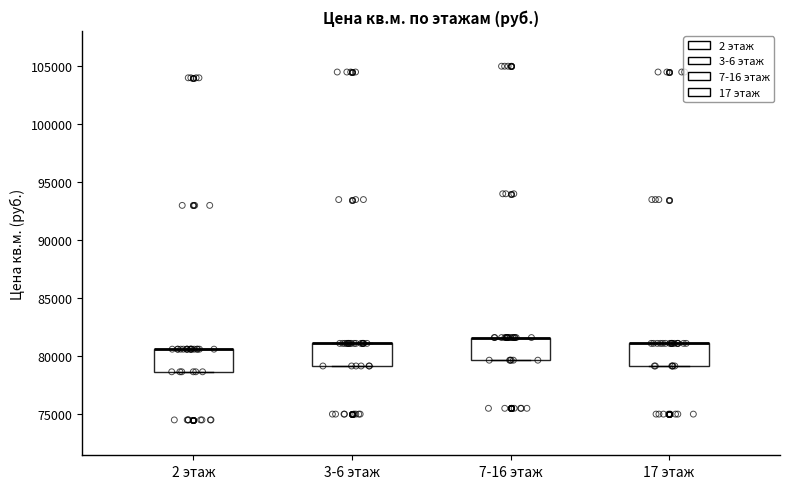

Reading left to right, transcribe this box plot: for each box, give where its median line is, the range the box spans, and where its two whiskers end, as read against the y-axis. The values are not printed on the chart, so give them approximately, as read against the axis.

2 этаж: median 80500 (drawn on the box's upper edge), box 78500 to 80500, whiskers 78500 to 80500
3-6 этаж: median 81000 (drawn on the box's upper edge), box 79000 to 81000, whiskers 79000 to 81000
7-16 этаж: median 81500 (drawn on the box's upper edge), box 79500 to 81500, whiskers 79500 to 81500
17 этаж: median 81000 (drawn on the box's upper edge), box 79000 to 81000, whiskers 79000 to 81000